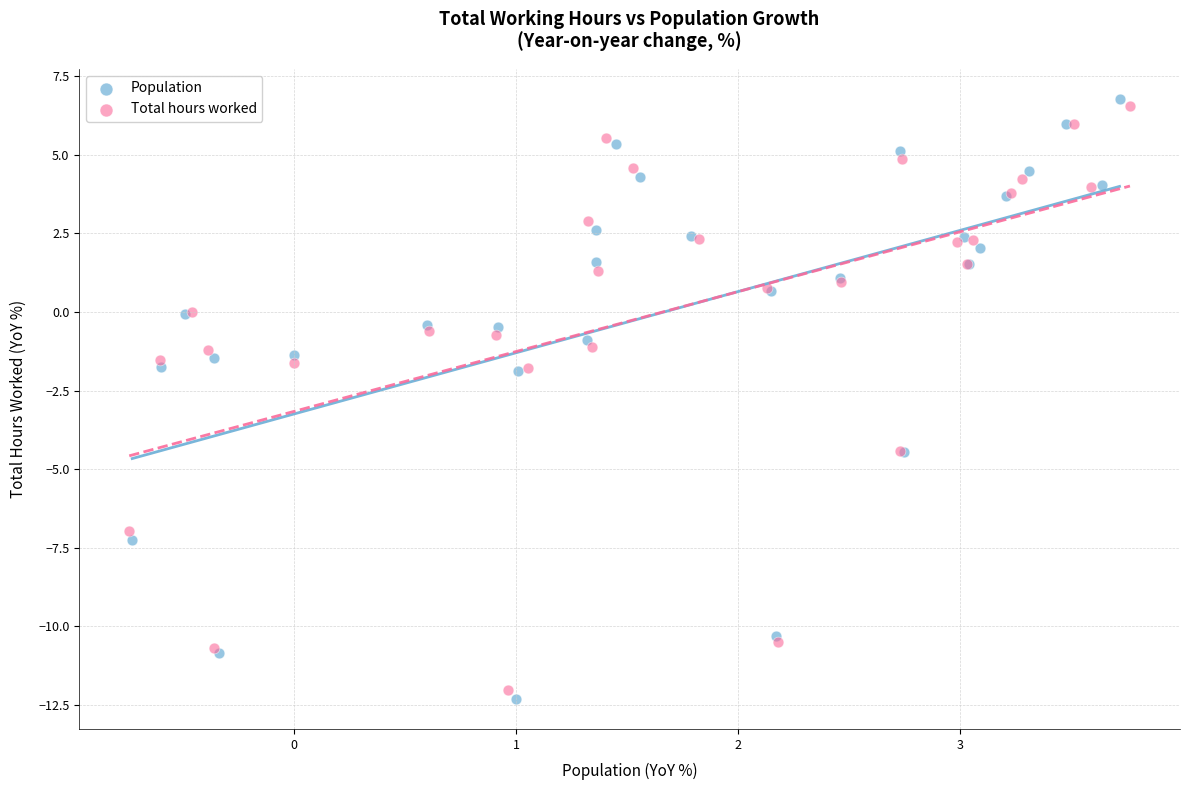

Which series has the largest Y range (max minus min)?

Population